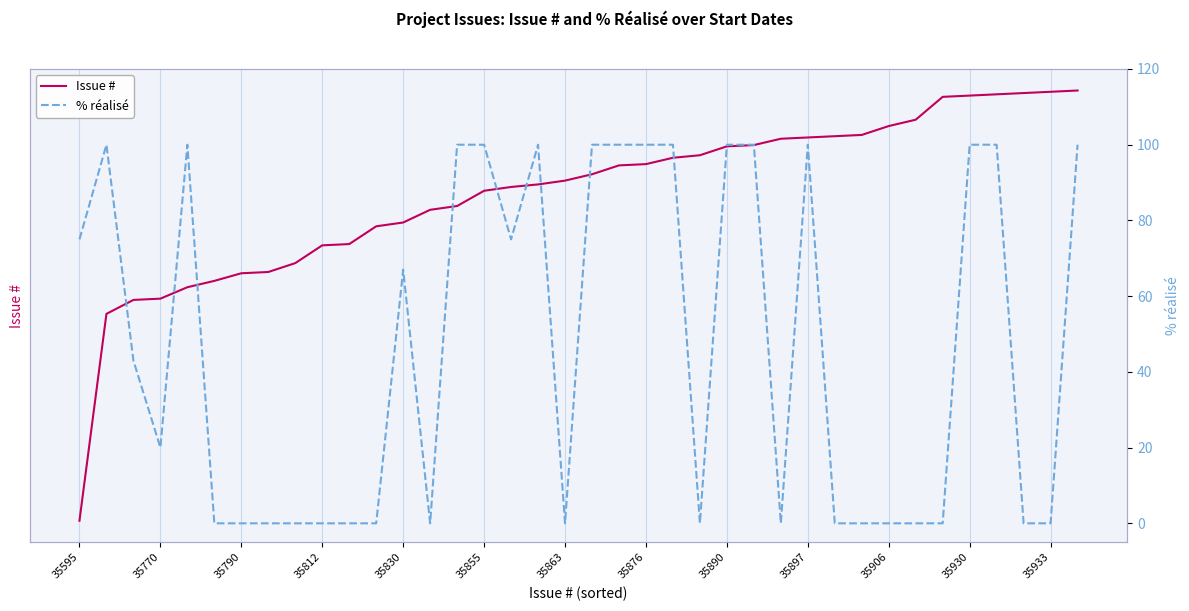

Which series has the largest total across all categories?

Issue #